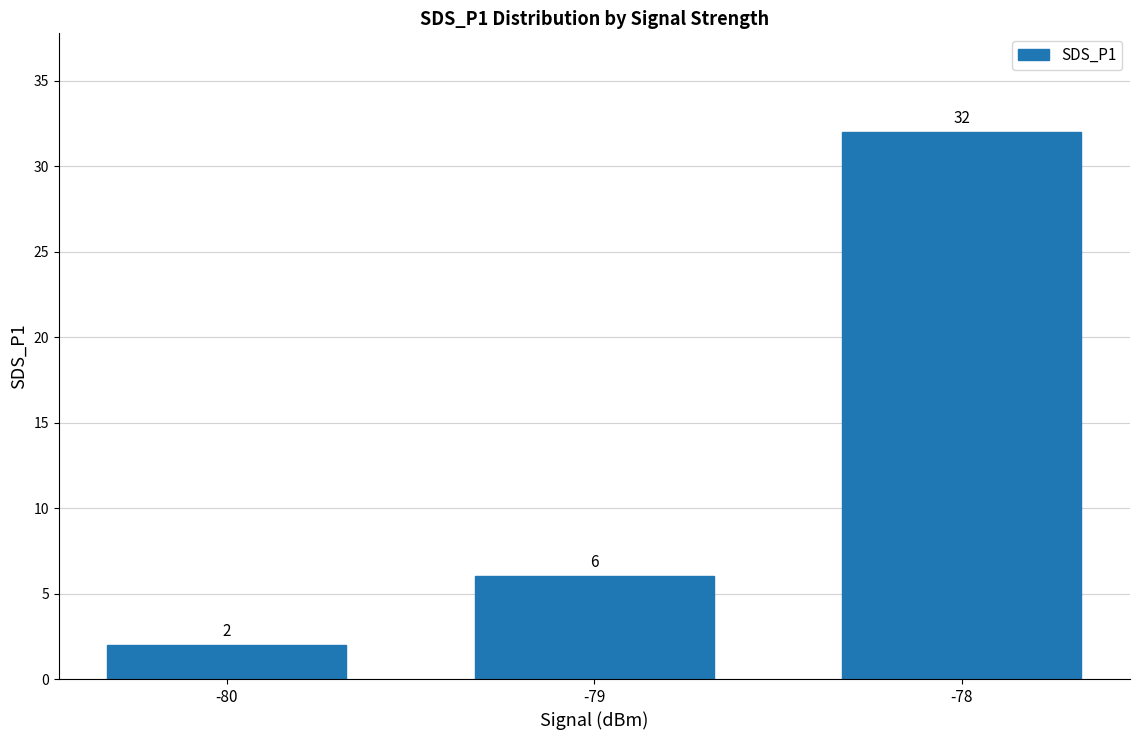

What is the sum of all values?

40